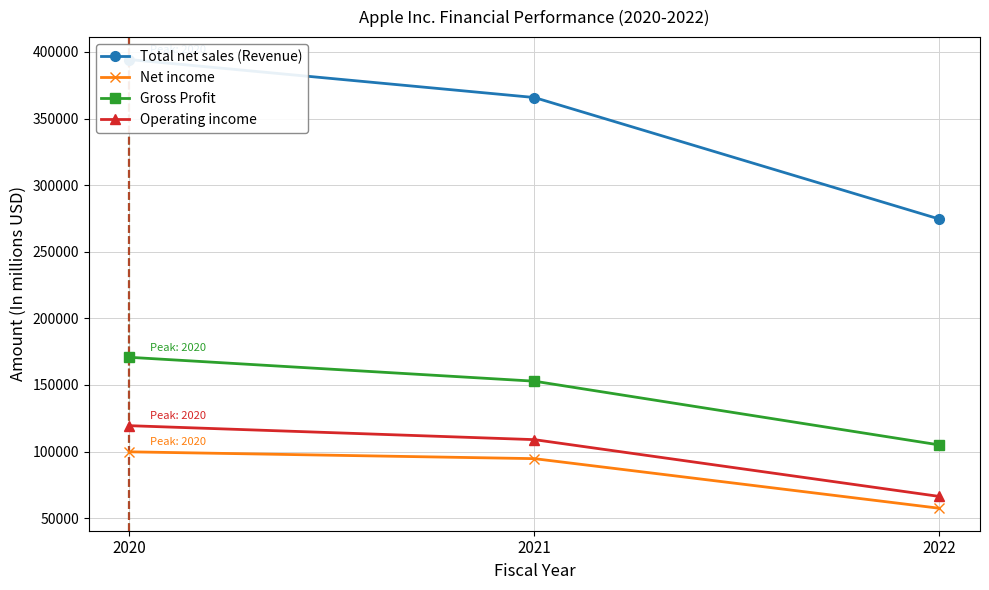

What is the difference between the Net income values at 2022 and 2021?

37269